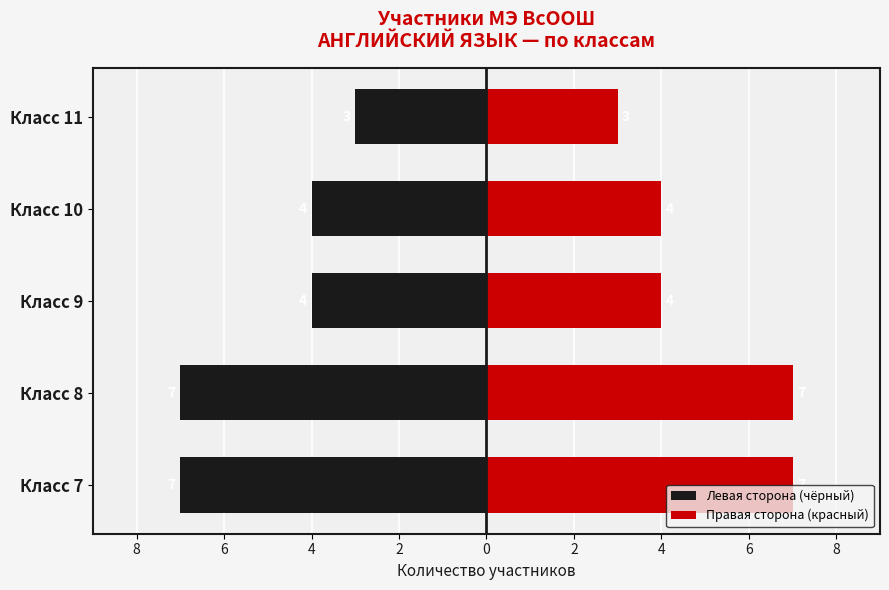

Count the Правая сторона (красный) values in the range 4 to 7.

4